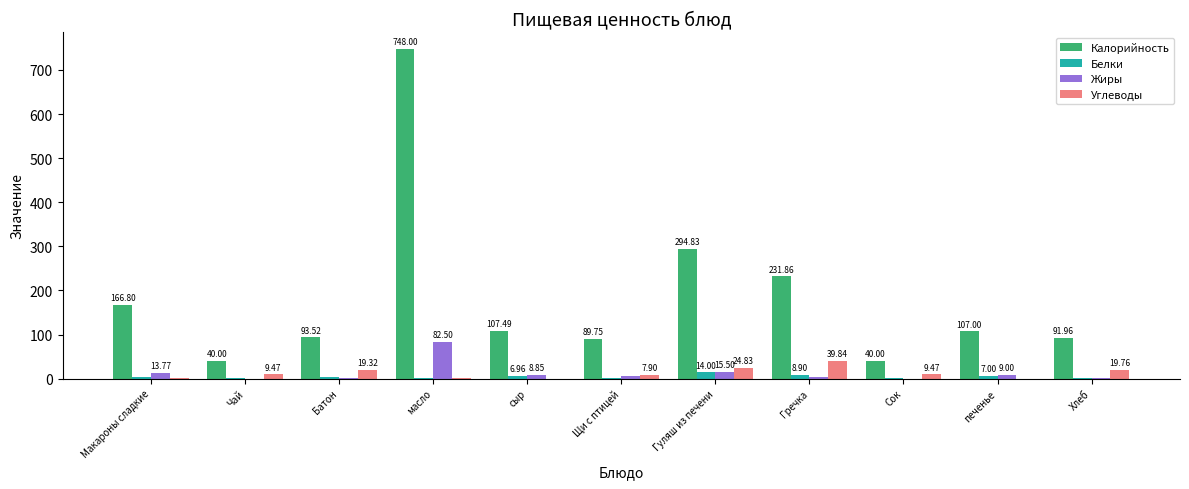

Between Батон and Гречка, which series saw the biggest shift?

Калорийность